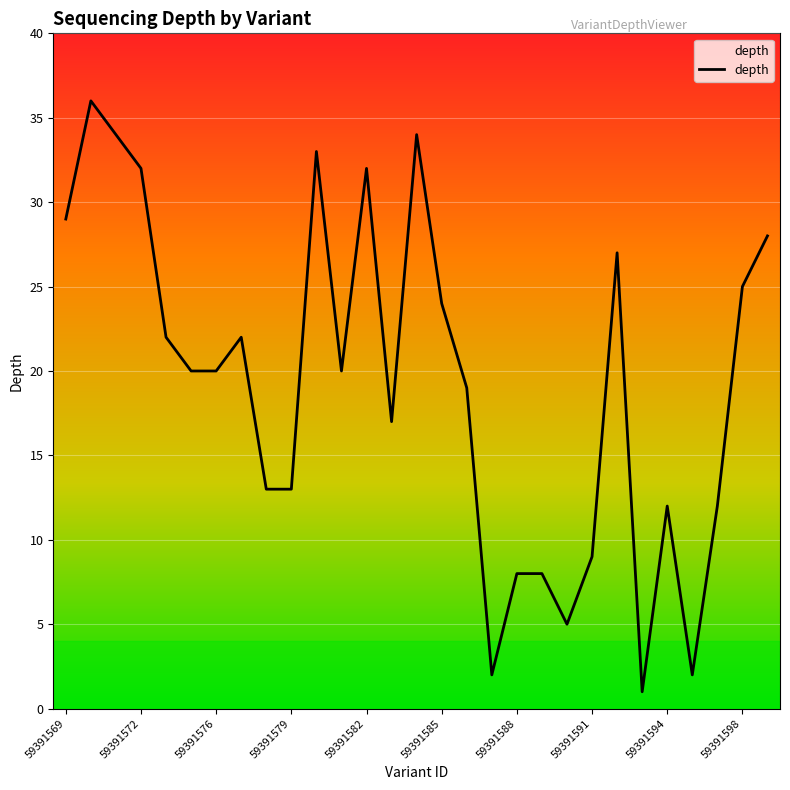

What is the maximum value shown in the chart?

36